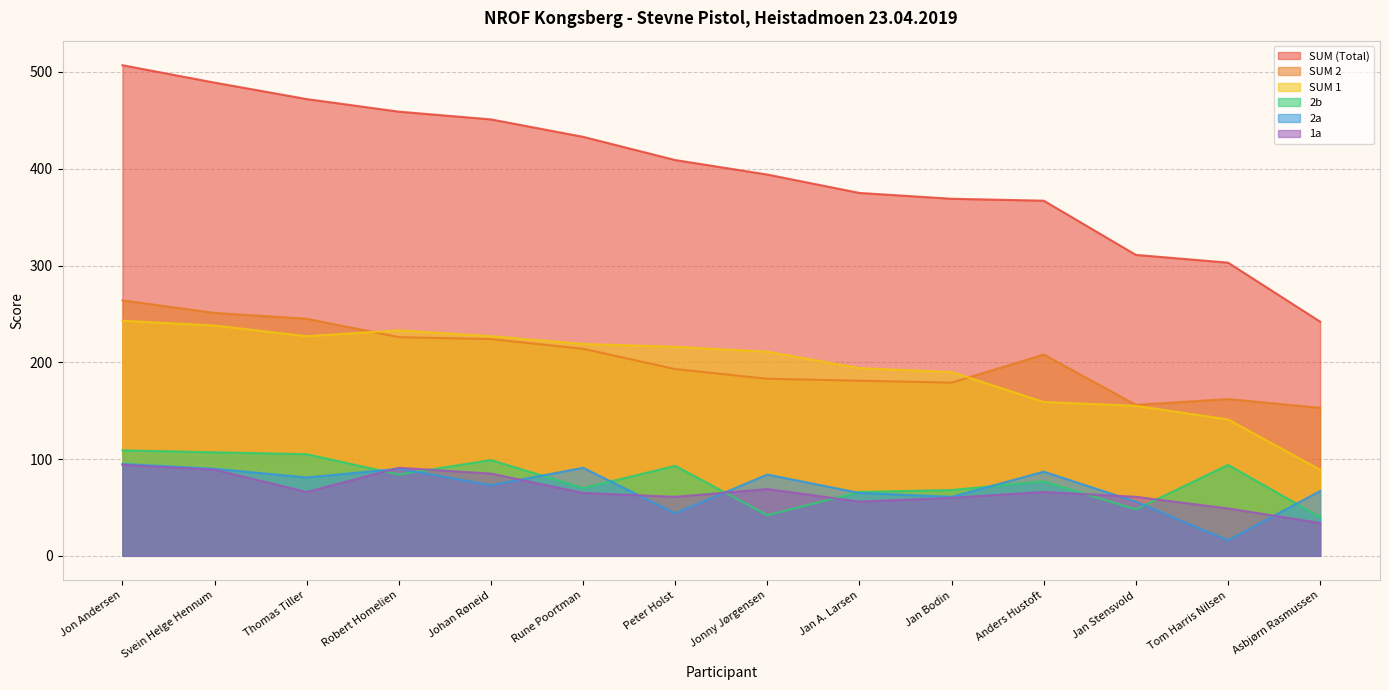

Reading left to right, extract all data points from this chart.

SUM 2: 264	251	245	226	224	214	193	183	181	179	208	156	162	153
SUM (Total): 507	489	472	459	451	433	409	394	375	369	367	311	303	242
SUM 1: 243	238	227	233	227	219	216	211	194	190	159	155	141	89
2b: 109	107	105	84	99	70	93	42	66	68	77	48	94	40
1a: 94	89	66	91	85	65	61	69	56	60	66	61	49	34
2a: 95	90	81	90	73	91	44	84	65	61	87	56	16	67